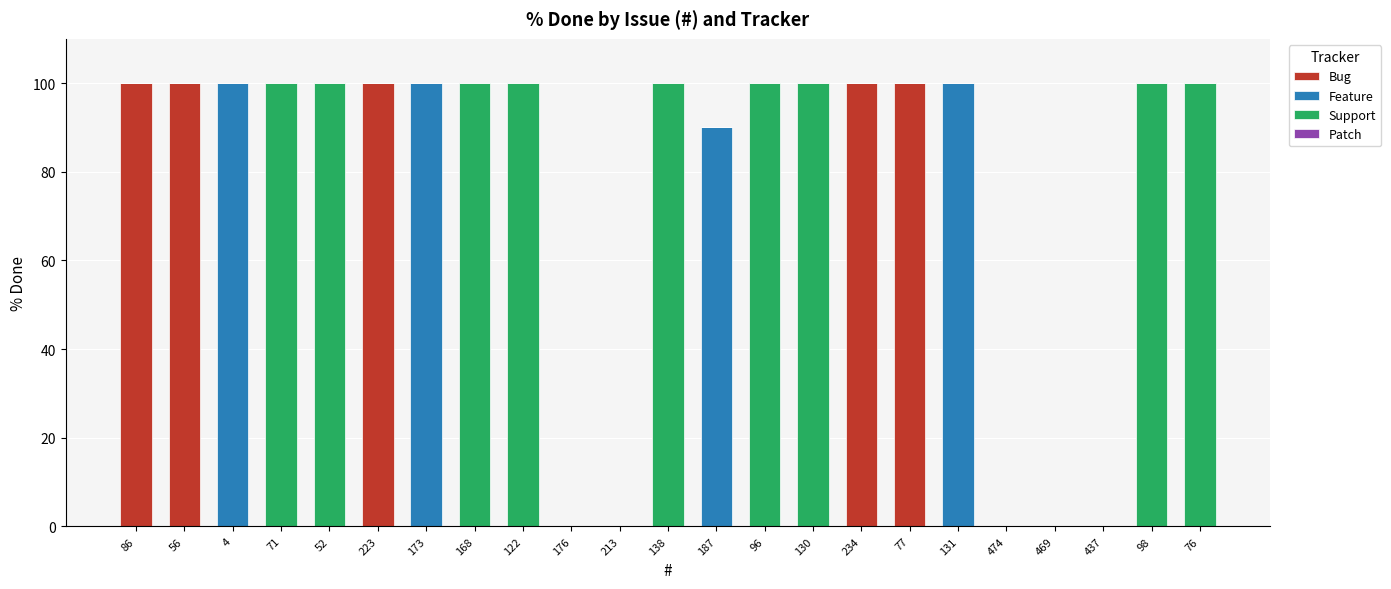

The value of Bug at 98 is 0. True or false?

True